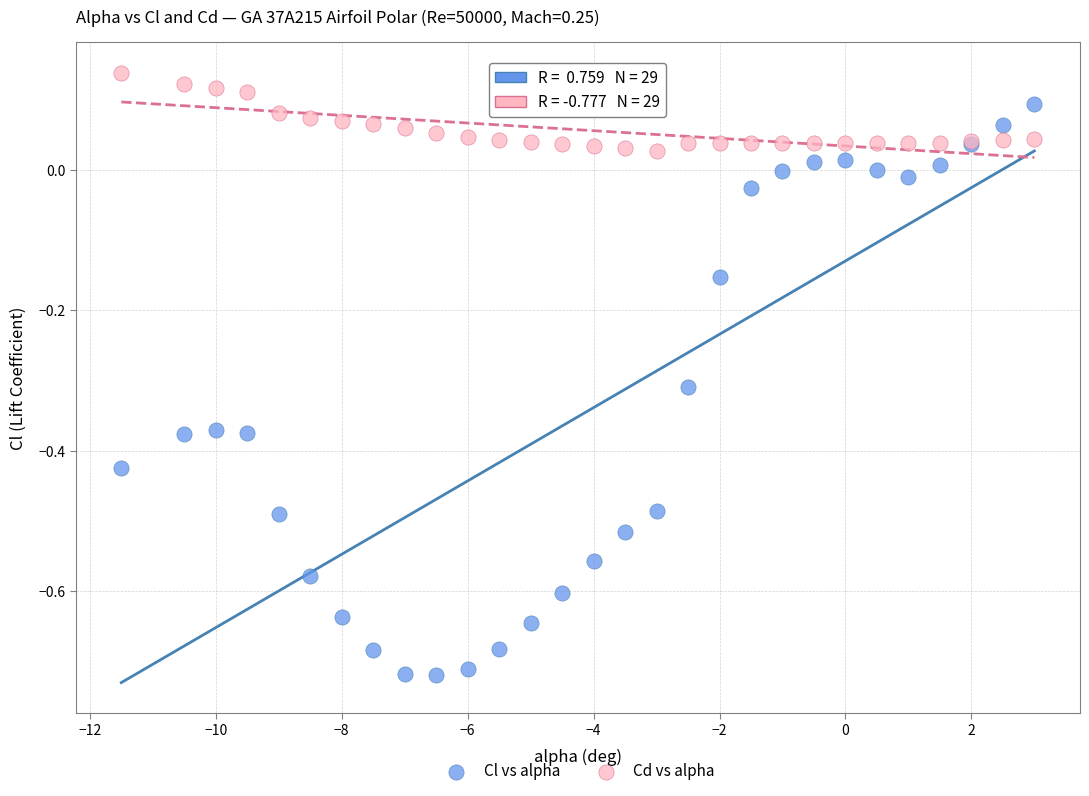

Which series reaches the maximum Y coordinate?

Cd vs alpha